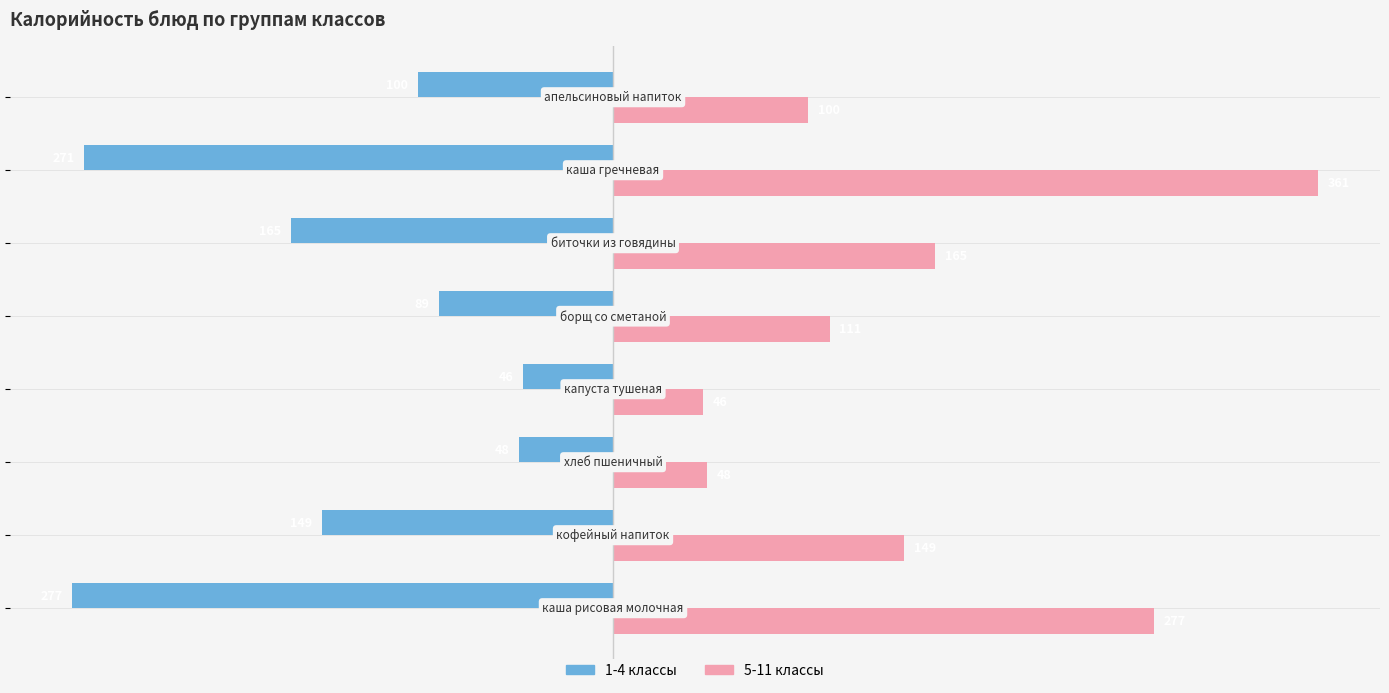

What is the average value of the 1-4 классы series?

-143